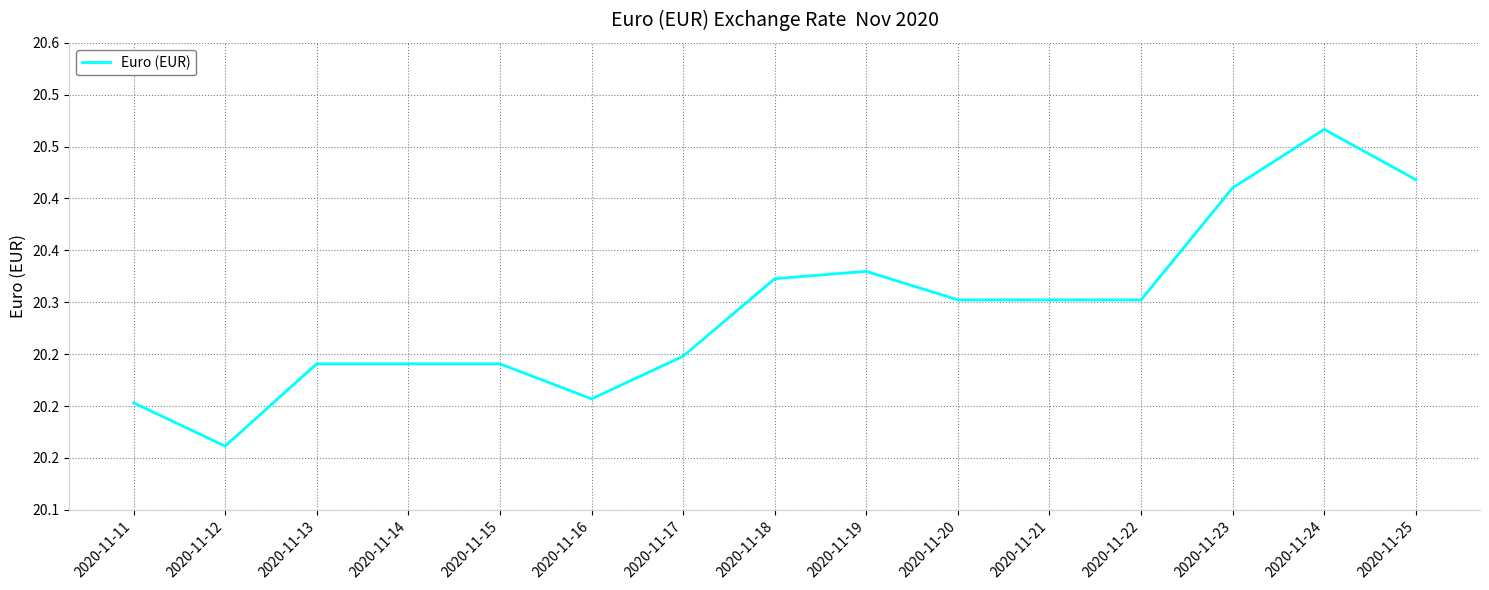

How many interior local peaks (higher than both neighbors) does the data have?

2